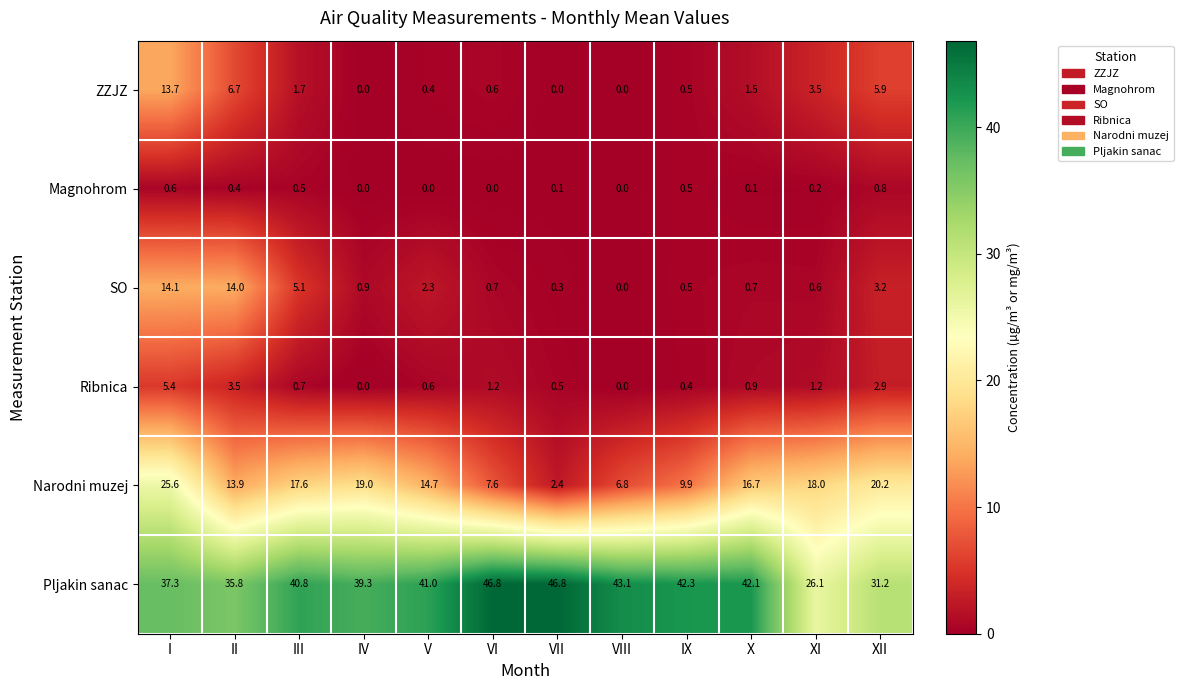

What is the sum of all Narodni muzej values?

172.4